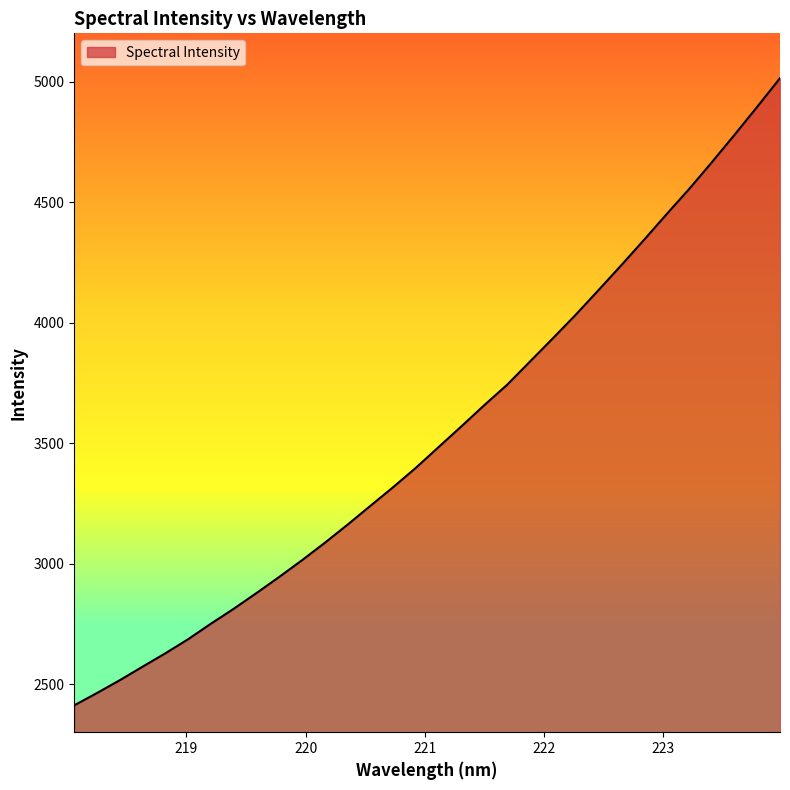

How many values are below 3483?

16